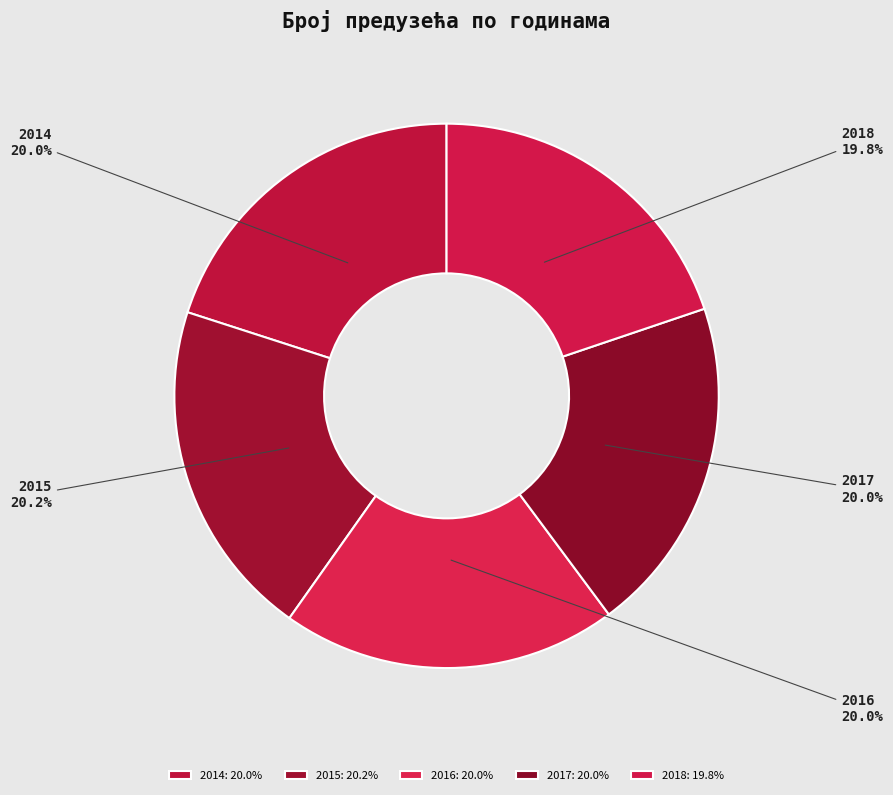

Does 2016 represent more than half of the total?

No